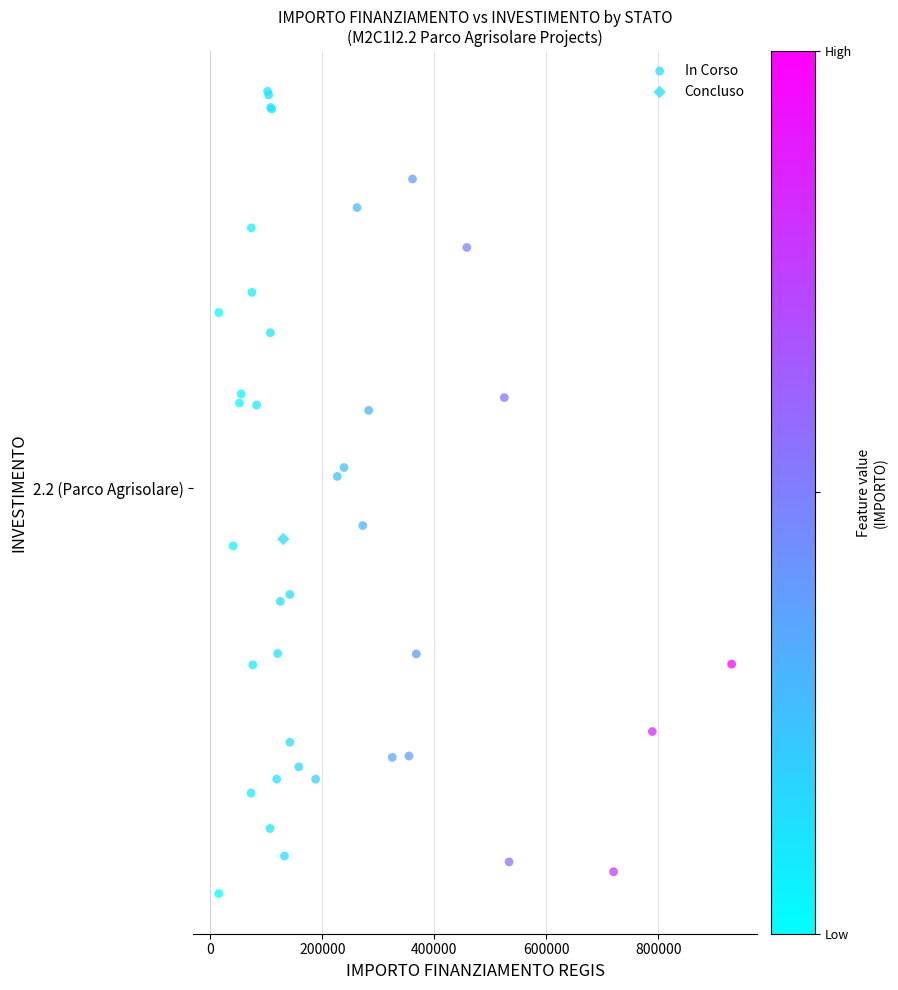

What are all the series names shown in the legend?

In Corso, Concluso